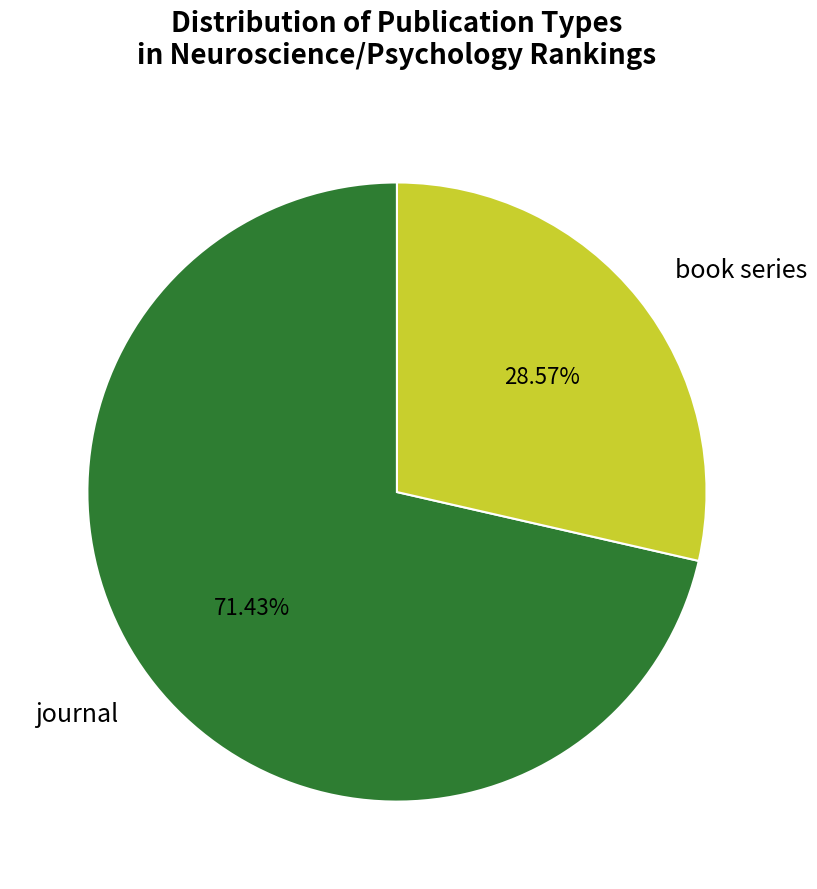

Between journal and book series, which is larger?

journal